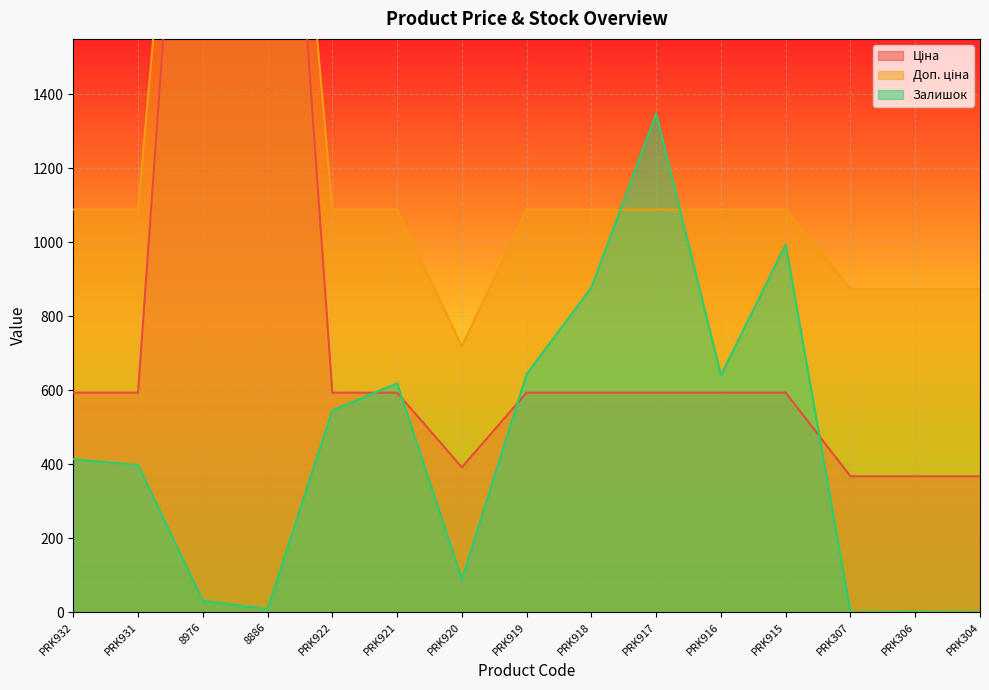

List the series in order of their overall mean, highest first.

Доп. ціна, Ціна, Залишок